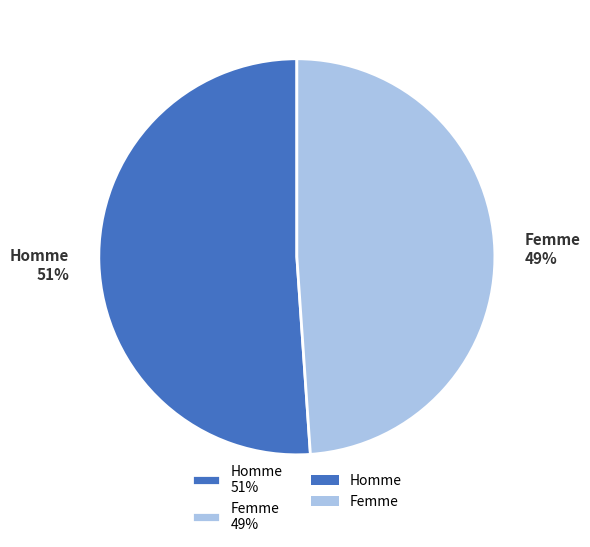

Which category has the smallest portion of the pie?

Femme